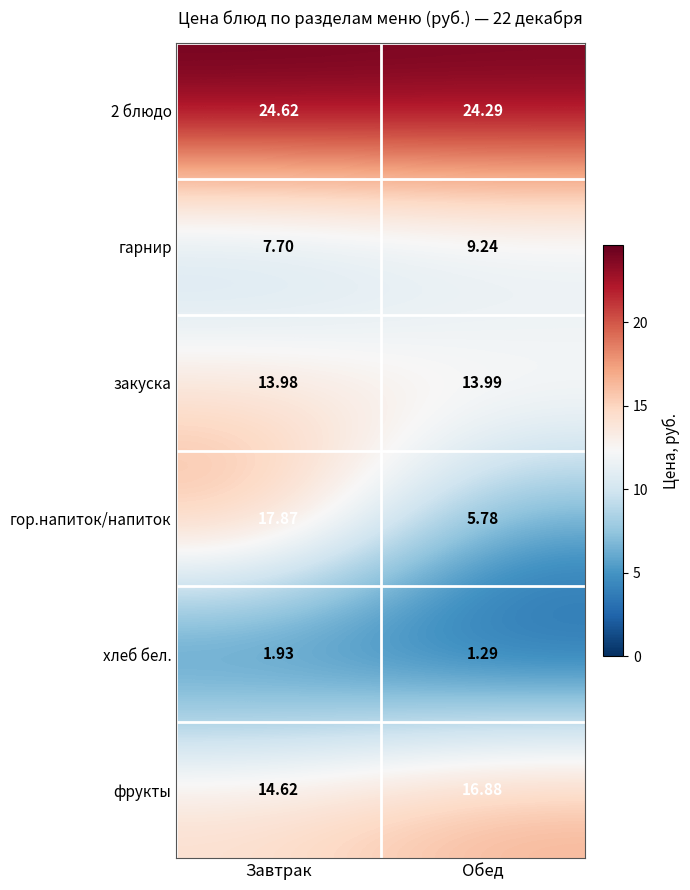

Which series changed the most between Завтрак and Обед?

гор.напиток/напиток